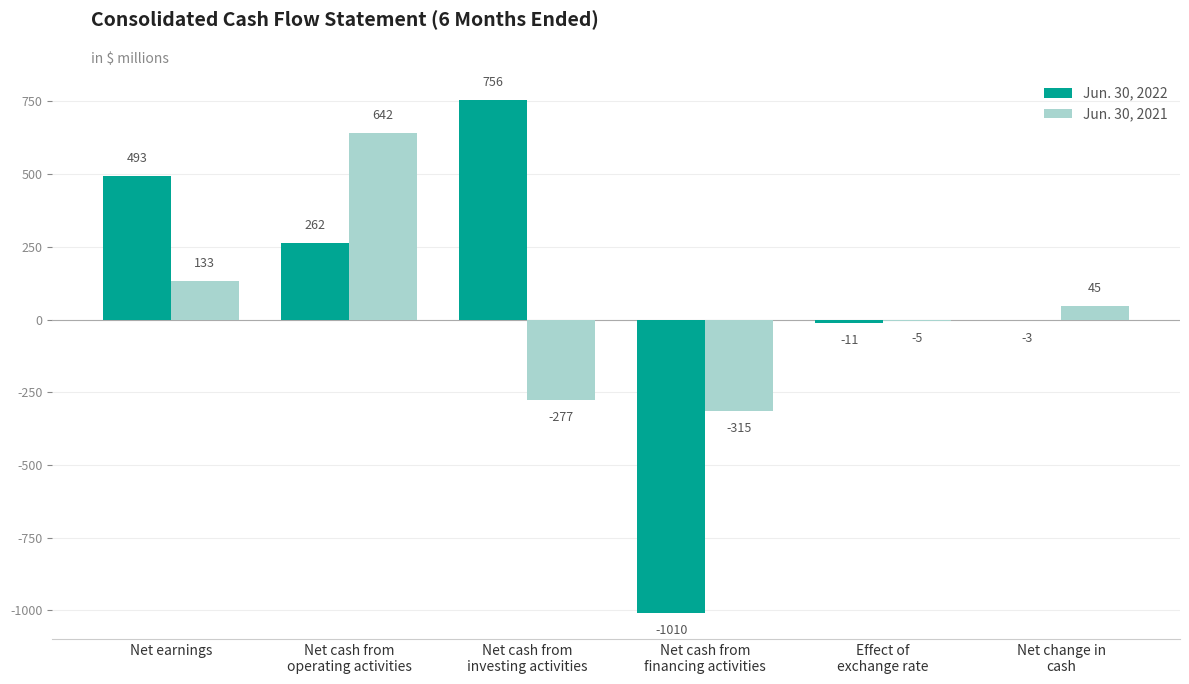

Are the bars grouped side by side (vs. stacked)?

Yes